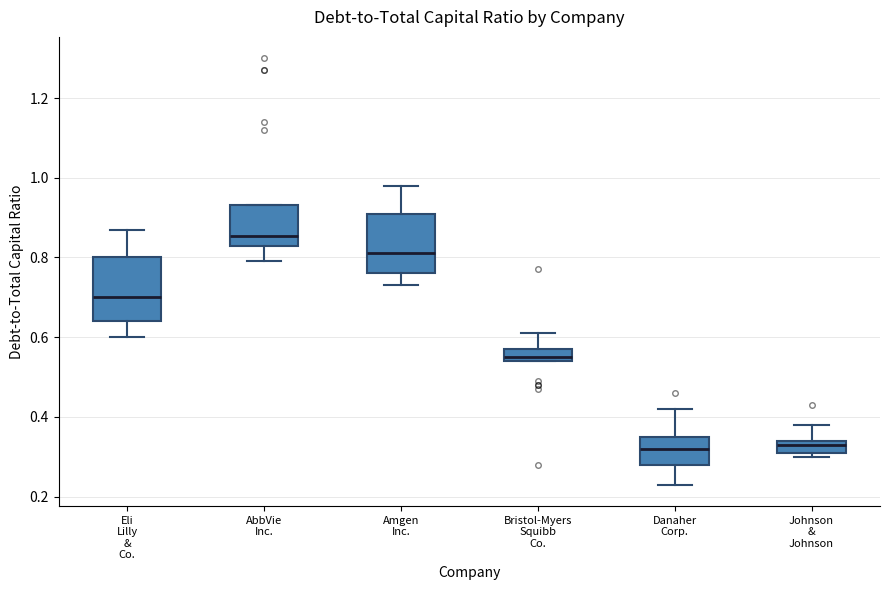

Where is the lower edge of the box for Amgen Inc. on the y-axis? The values are not printed on the chart, so give them approximately, as read against the axis.

0.76